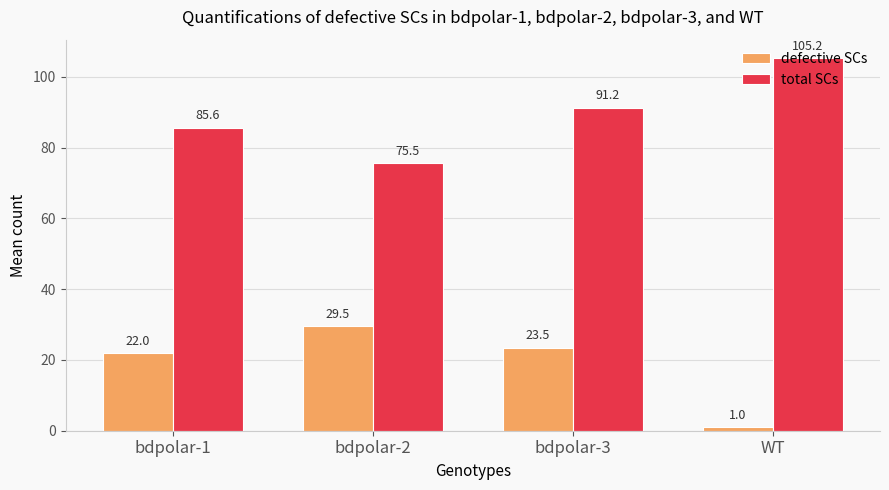

How many bars are there in total?

8